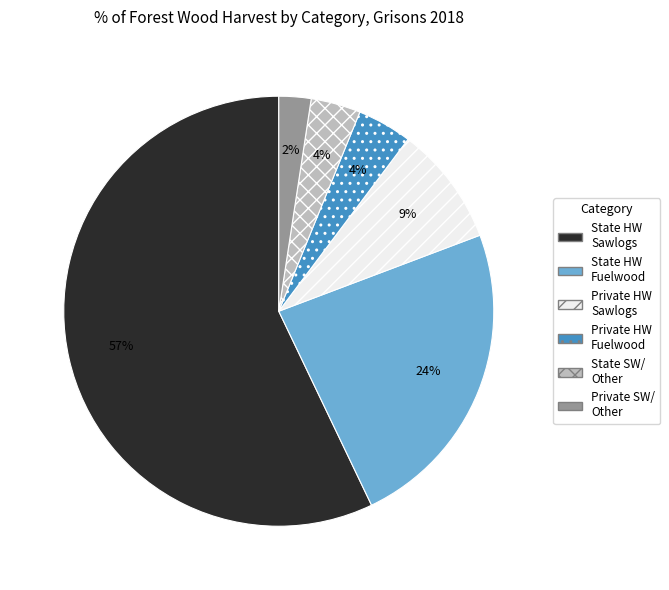

To the nearest percent, what is the average slice percentage?

17%